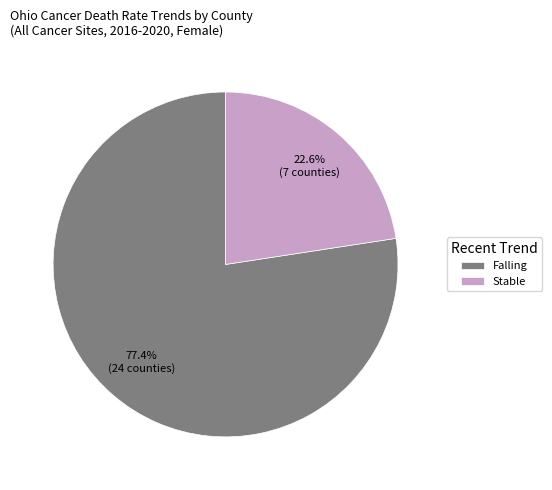

Between Falling and Stable, which is larger?

Falling